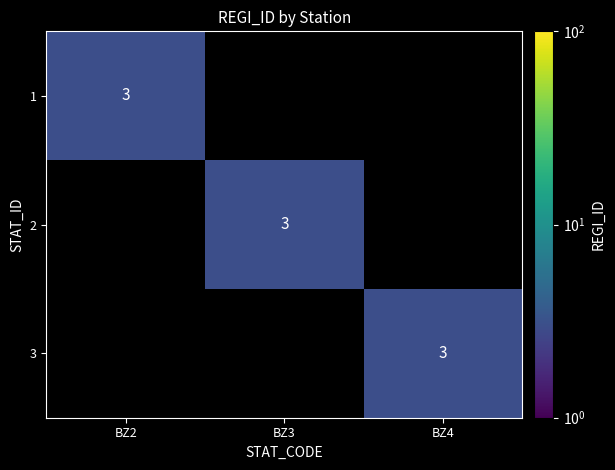

How many data points does each series have?

3